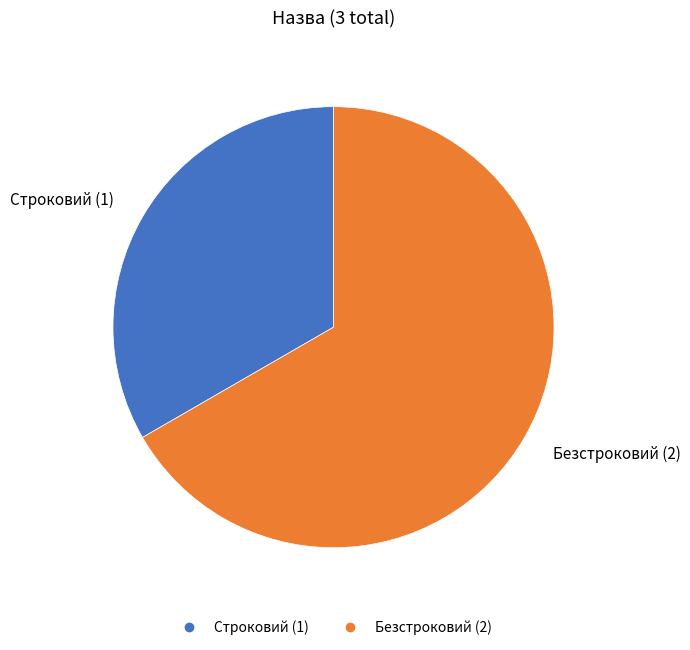

True or false: Безстроковий accounts for 67% of the total.

True